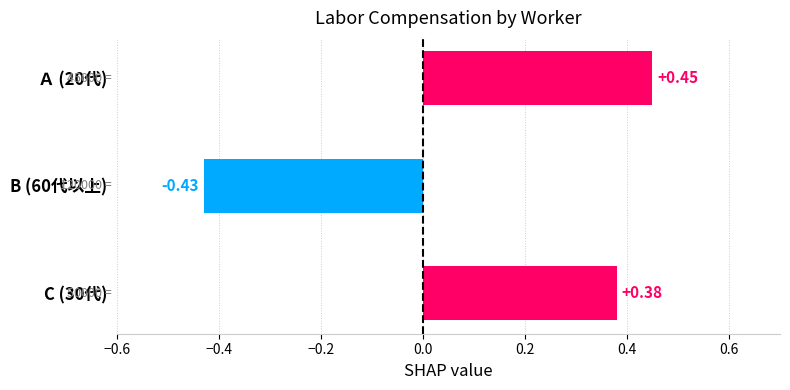

Which has a higher value, C (30代) or B (60代以上)?

C (30代)